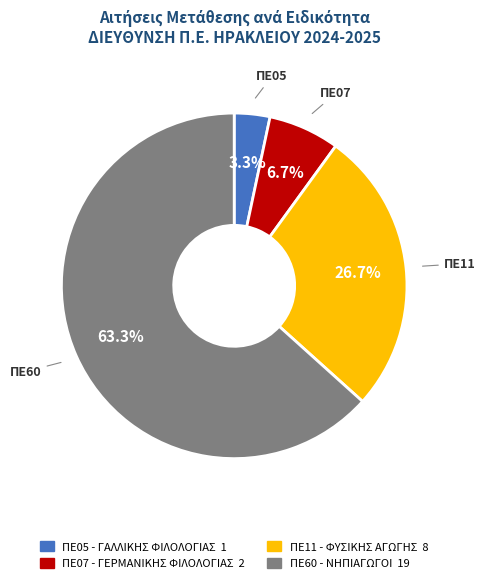

Is there a majority slice in this chart?

Yes